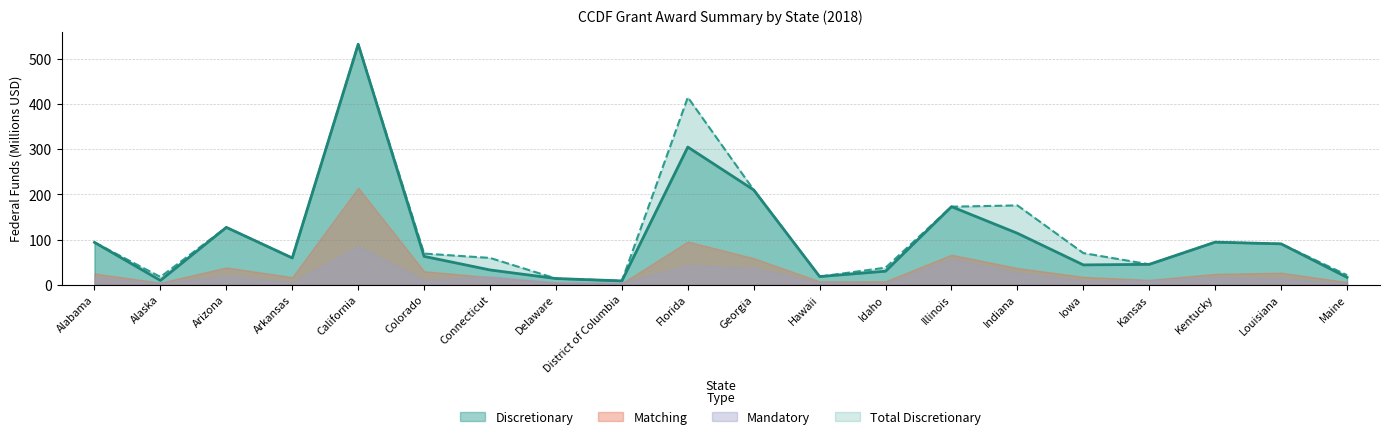

Is the value of Discretionary at Colorado greater than the value of Matching at Louisiana?

No